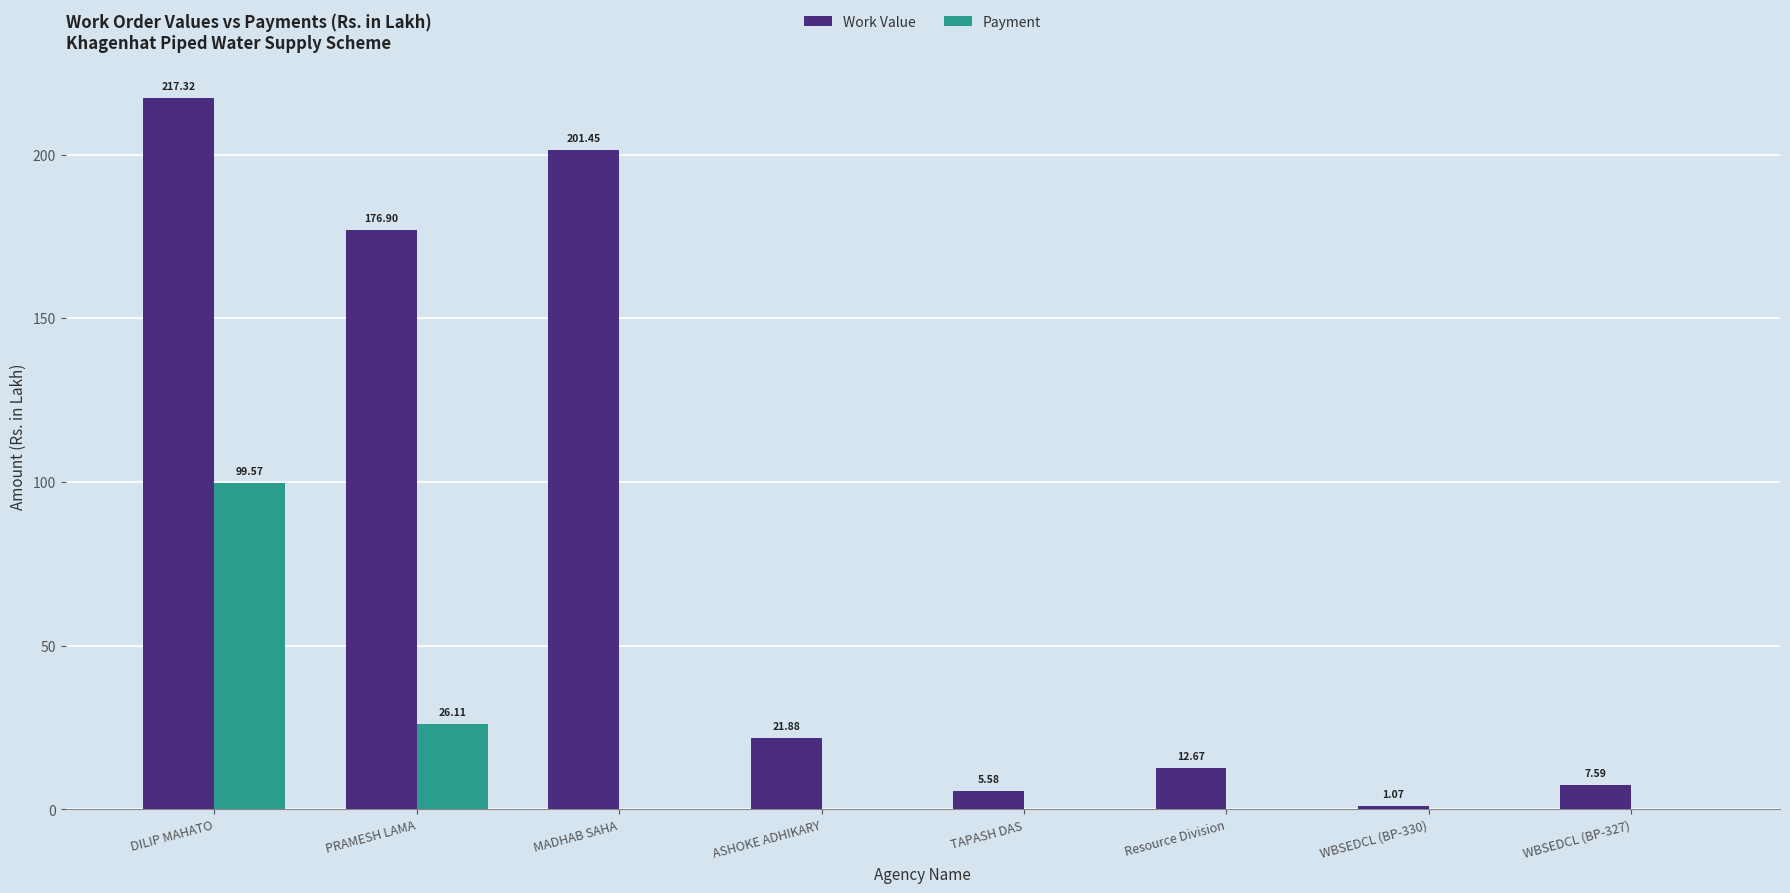

The Work Value series shows 5.6 at TAPASH DAS. True or false?

True